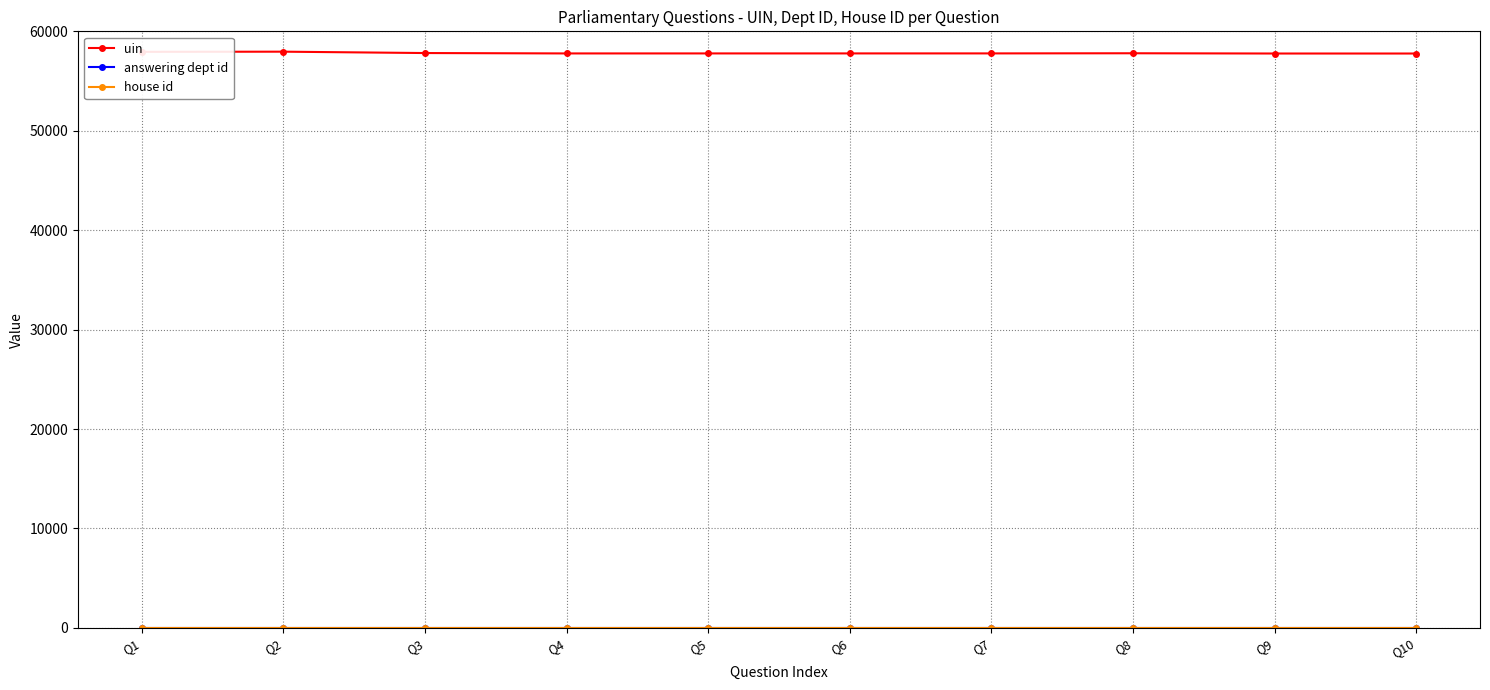

Is it true that uin equals 100830 at Q1?

False